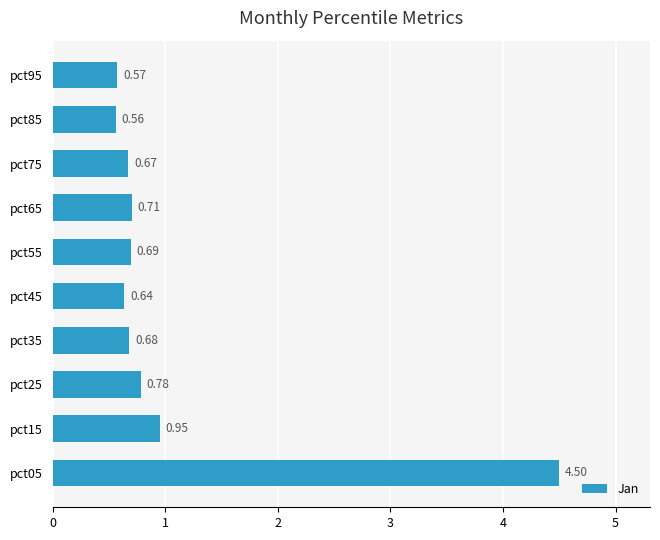

What is the change in value from pct05 to pct85?

-3.9